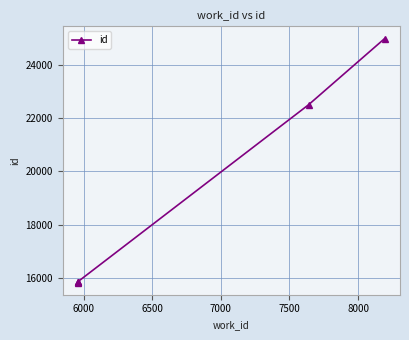

How many lines are shown in the chart?

1